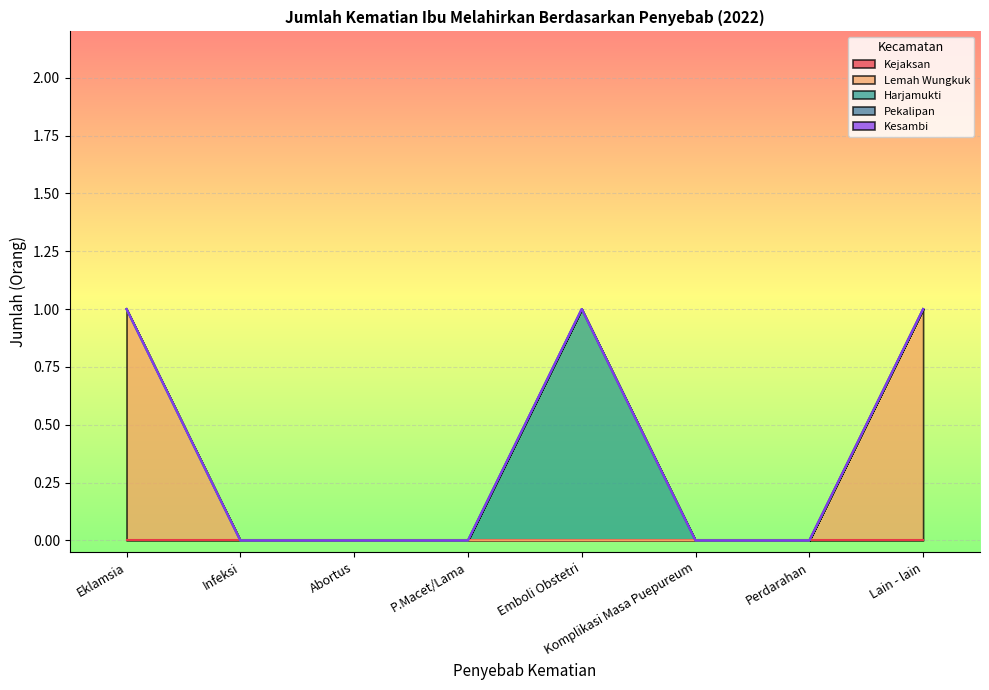

True or false: Harjamukti has a value of -1 at Abortus.

False